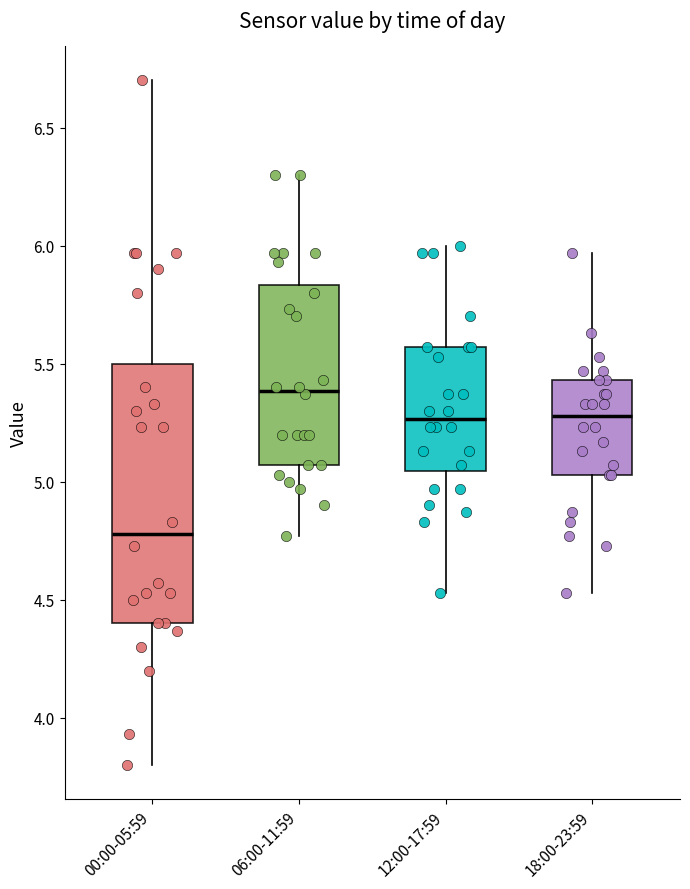

Where is the upper edge of the box for 06:00-11:59 on the y-axis? The values are not printed on the chart, so give them approximately, as read against the axis.

5.85